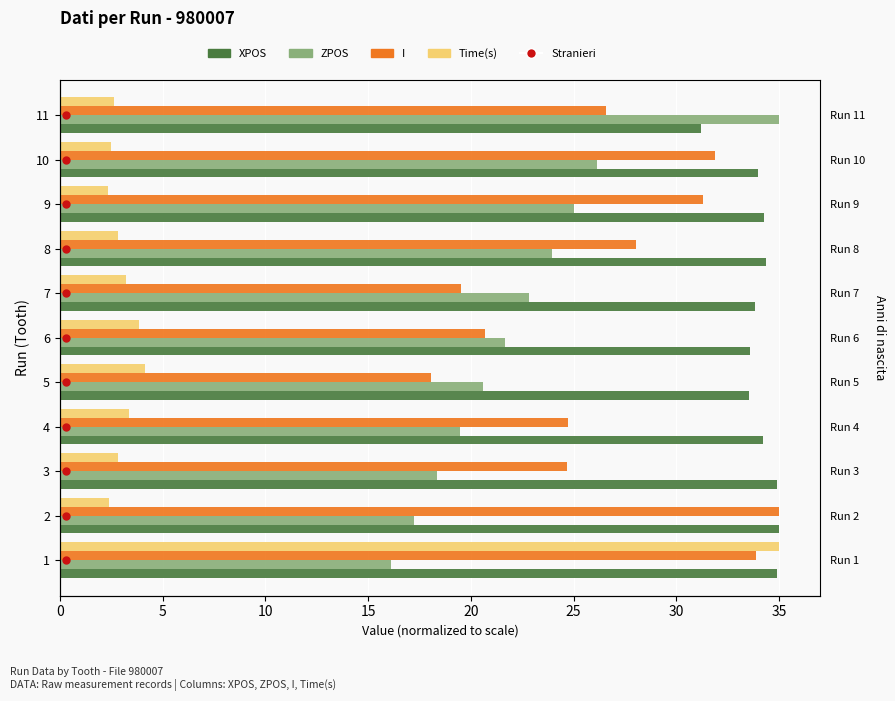

Which has a higher value, 2 or 6?

2